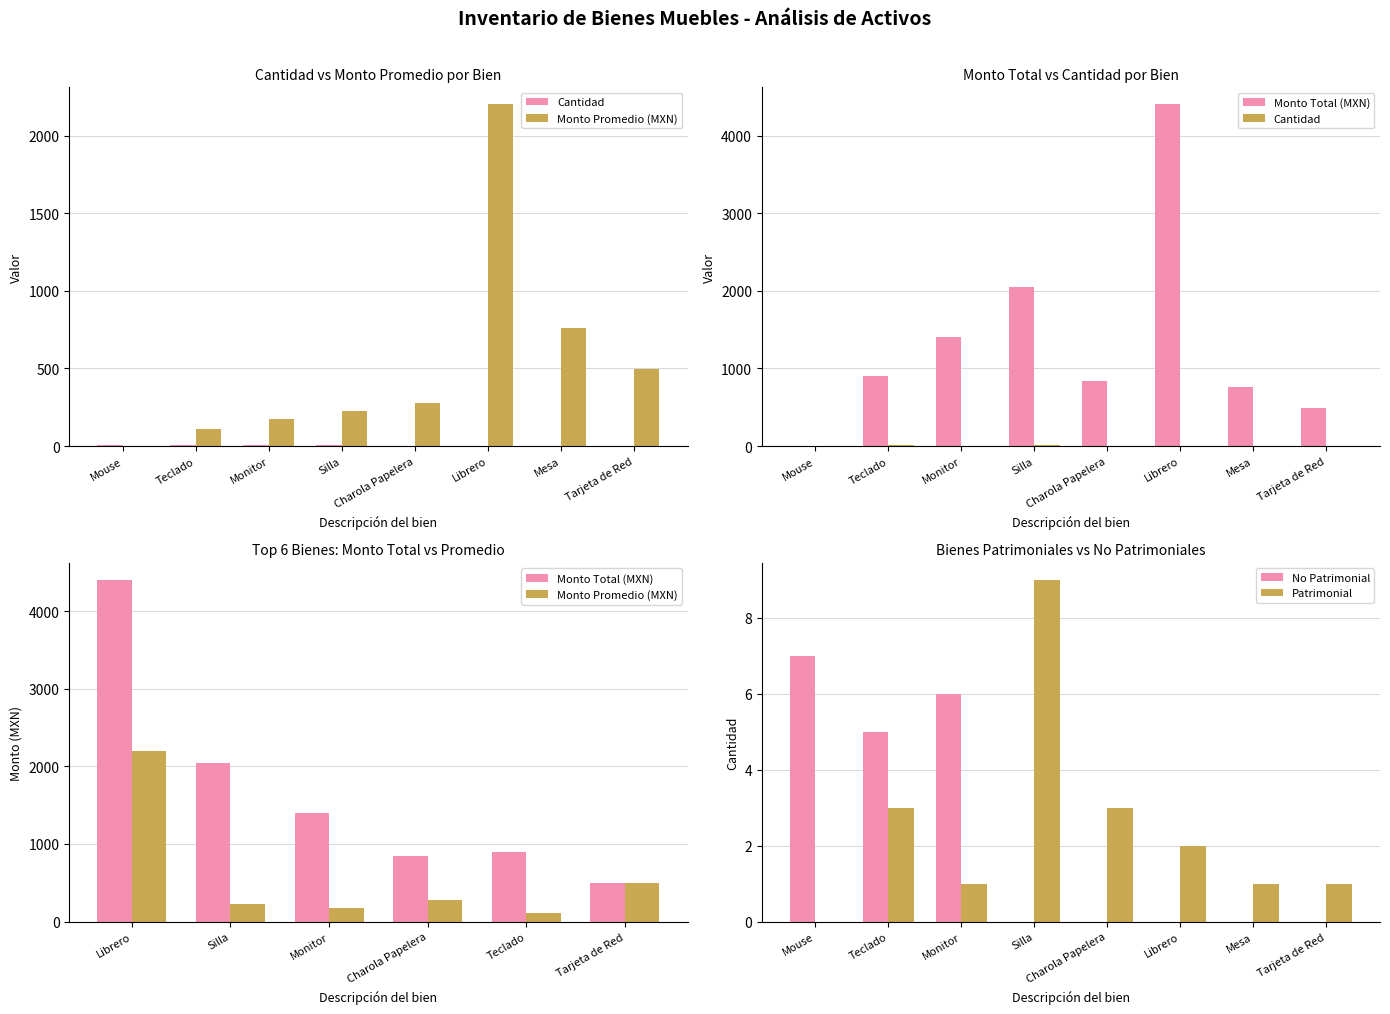

Rank the series by their maximum value, from lowest to highest.

Cantidad, Monto Promedio, Monto Total